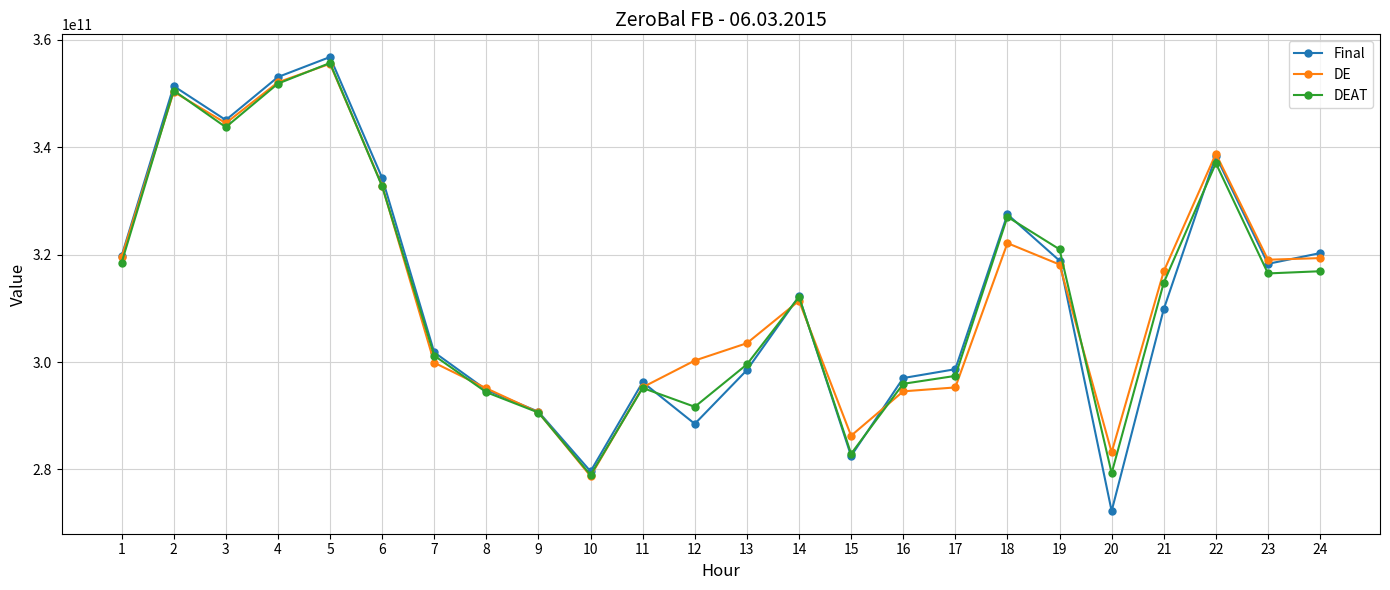

At which category does the chart reach its peak across all series?

5